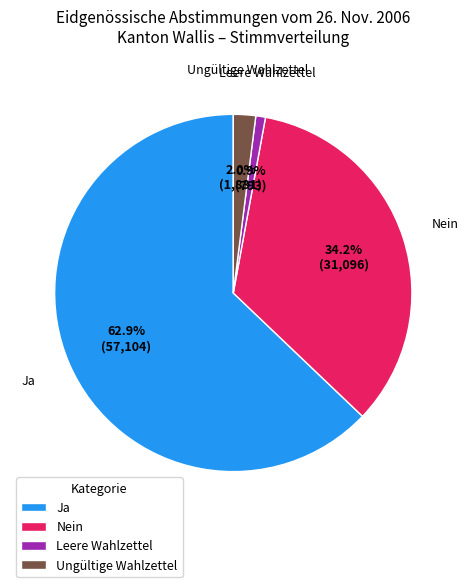

Is Ja the majority of the pie?

Yes